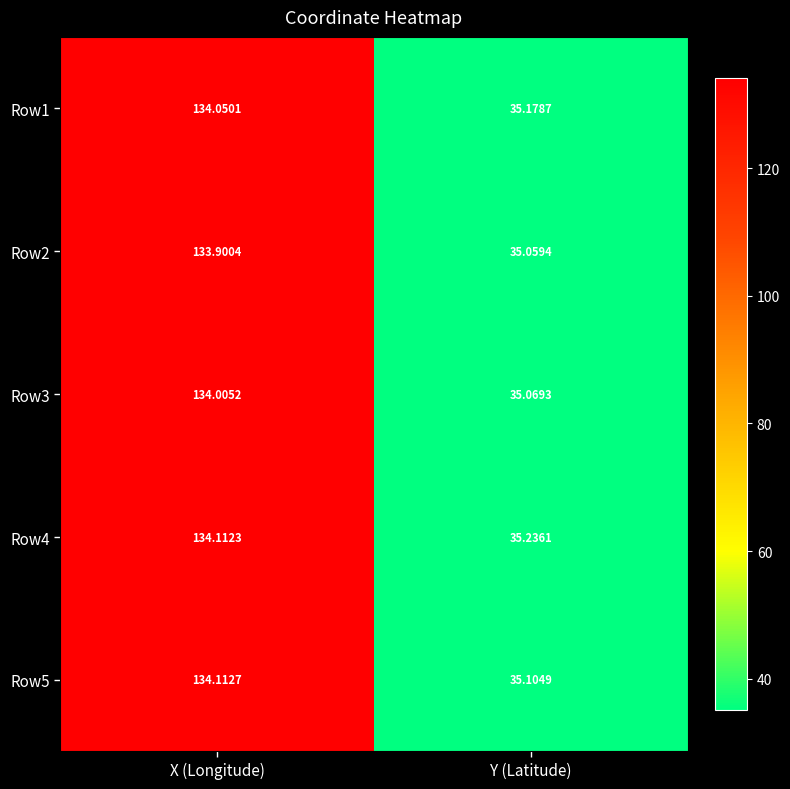

Which series has the largest total across all categories?

Row4